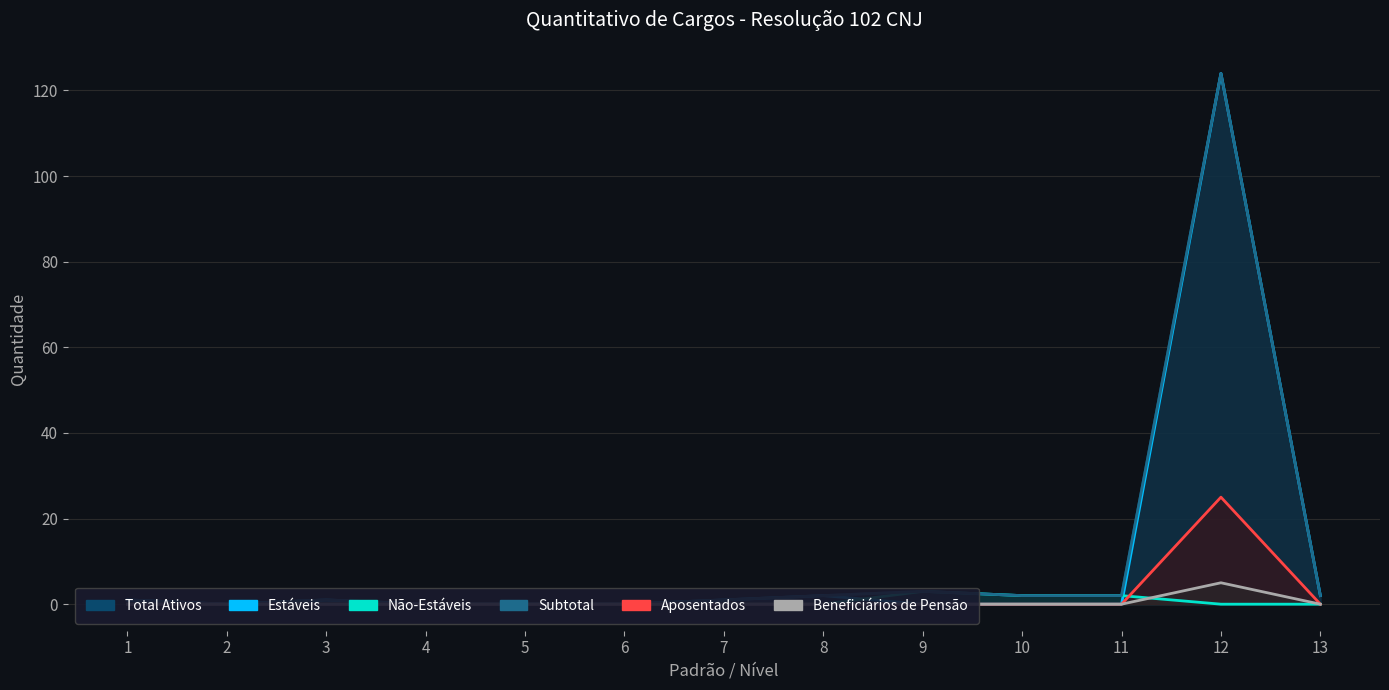

What is the sum of the Não-Estáveis values at 2 and 11?

2